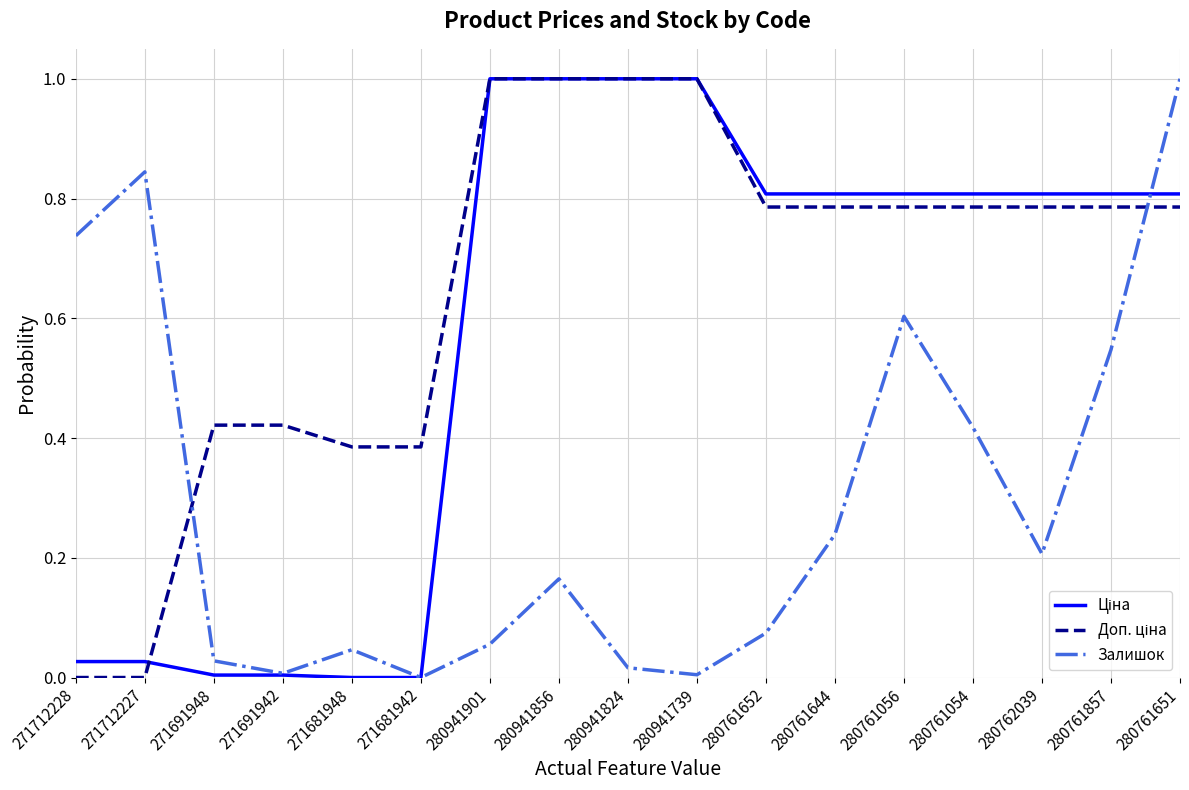

What is the total value across all series at 280941824?

2.0